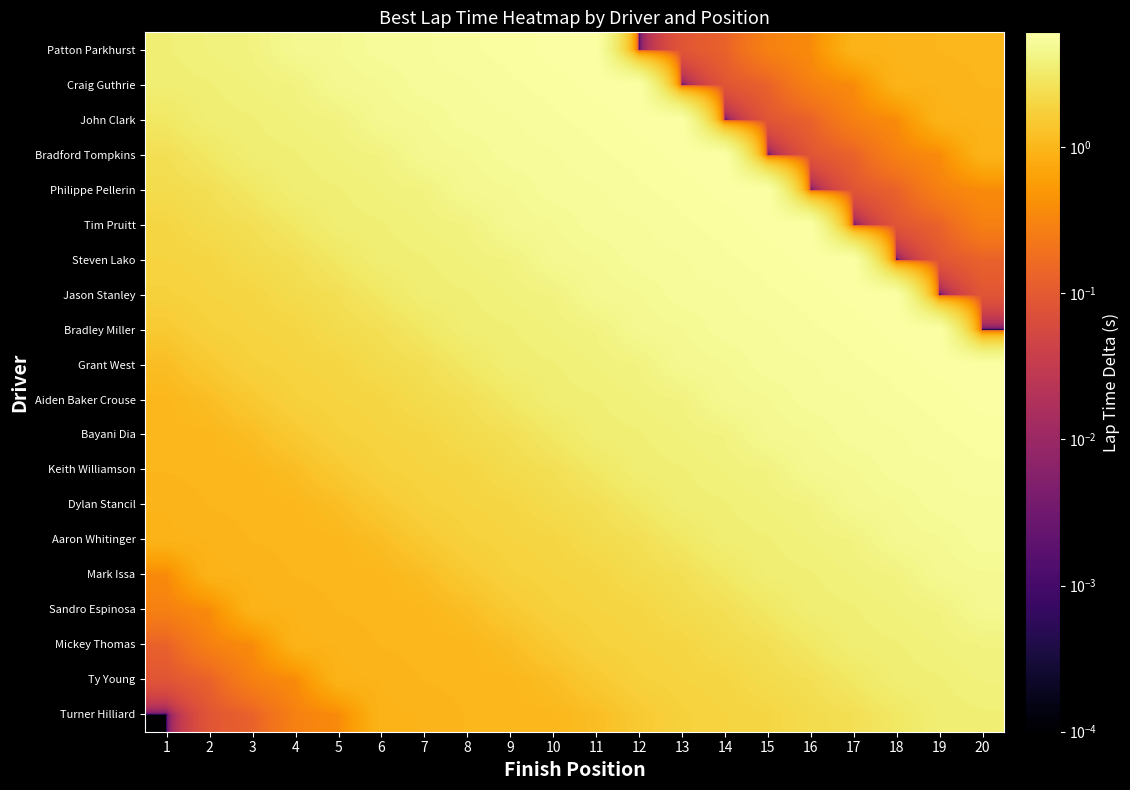

Reading left to right, what are all the values shown in this chart?

Turner Hilliard: 1=0.0	2=0.1	3=0.1	4=0.3	5=0.4	6=0.9	7=1.0	8=1.0	9=1.0	10=1.0	11=1.2	12=1.5	13=1.8	14=1.9	15=2.0	16=2.3	17=2.5	18=3.0	19=3.5	20=3.6
Ty Young: 1=0.1	2=0.1	3=0.3	4=0.4	5=0.9	6=1.0	7=1.0	8=1.0	9=1.0	10=1.2	11=1.5	12=1.8	13=1.9	14=2.0	15=2.3	16=2.5	17=3.0	18=3.5	19=3.6	20=3.8
Mickey Thomas: 1=0.1	2=0.3	3=0.4	4=0.9	5=1.0	6=1.0	7=1.0	8=1.0	9=1.2	10=1.5	11=1.8	12=1.9	13=2.0	14=2.3	15=2.5	16=3.0	17=3.5	18=3.6	19=3.8	20=4.0
Sandro Espinosa: 1=0.3	2=0.4	3=0.9	4=1.0	5=1.0	6=1.0	7=1.0	8=1.2	9=1.5	10=1.8	11=1.9	12=2.0	13=2.3	14=2.5	15=3.0	16=3.5	17=3.6	18=3.8	19=4.0	20=4.8
Mark Issa: 1=0.4	2=0.9	3=1.0	4=1.0	5=1.0	6=1.0	7=1.2	8=1.5	9=1.8	10=1.9	11=2.0	12=2.3	13=2.5	14=3.0	15=3.5	16=3.6	17=3.8	18=4.0	19=4.8	20=4.9
Aaron Whitinger: 1=0.9	2=1.0	3=1.0	4=1.0	5=1.0	6=1.2	7=1.5	8=1.8	9=1.9	10=2.0	11=2.3	12=2.5	13=3.0	14=3.5	15=3.6	16=3.8	17=4.0	18=4.8	19=4.9	20=5.3
Dylan Stancil: 1=1.0	2=1.0	3=1.0	4=1.0	5=1.2	6=1.5	7=1.8	8=1.9	9=2.0	10=2.3	11=2.5	12=3.0	13=3.5	14=3.6	15=3.8	16=4.0	17=4.8	18=4.9	19=5.3	20=5.3
Keith Williamson: 1=1.0	2=1.0	3=1.0	4=1.2	5=1.5	6=1.8	7=1.9	8=2.0	9=2.3	10=2.5	11=3.0	12=3.5	13=3.6	14=3.8	15=4.0	16=4.8	17=4.9	18=5.3	19=5.3	20=5.6
Bayani Dia: 1=1.0	2=1.0	3=1.2	4=1.5	5=1.8	6=1.9	7=2.0	8=2.3	9=2.5	10=3.0	11=3.5	12=3.6	13=3.8	14=4.0	15=4.8	16=4.9	17=5.3	18=5.3	19=5.6	20=5.7
Aiden Baker Crouse: 1=1.0	2=1.2	3=1.5	4=1.8	5=1.9	6=2.0	7=2.3	8=2.5	9=3.0	10=3.5	11=3.6	12=3.8	13=4.0	14=4.8	15=4.9	16=5.3	17=5.3	18=5.6	19=5.7	20=5.9
Grant West: 1=1.2	2=1.5	3=1.8	4=1.9	5=2.0	6=2.3	7=2.5	8=3.0	9=3.5	10=3.6	11=3.8	12=4.0	13=4.8	14=4.9	15=5.3	16=5.3	17=5.6	18=5.7	19=5.9	20=6.1
Bradley Miller: 1=1.5	2=1.8	3=1.9	4=2.0	5=2.3	6=2.5	7=3.0	8=3.5	9=3.6	10=3.8	11=4.0	12=4.8	13=4.9	14=5.3	15=5.3	16=5.6	17=5.7	18=5.9	19=6.1	20=0.0
Jason Stanley: 1=1.8	2=1.9	3=2.0	4=2.3	5=2.5	6=3.0	7=3.5	8=3.6	9=3.8	10=4.0	11=4.8	12=4.9	13=5.3	14=5.3	15=5.6	16=5.7	17=5.9	18=6.1	19=0.0	20=0.1
Steven Lako: 1=1.9	2=2.0	3=2.3	4=2.5	5=3.0	6=3.5	7=3.6	8=3.8	9=4.0	10=4.8	11=4.9	12=5.3	13=5.3	14=5.6	15=5.7	16=5.9	17=6.1	18=0.0	19=0.1	20=0.1
Tim Pruitt: 1=2.0	2=2.3	3=2.5	4=3.0	5=3.5	6=3.6	7=3.8	8=4.0	9=4.8	10=4.9	11=5.3	12=5.3	13=5.6	14=5.7	15=5.9	16=6.1	17=0.0	18=0.1	19=0.1	20=0.3
Philippe Pellerin: 1=2.3	2=2.5	3=3.0	4=3.5	5=3.6	6=3.8	7=4.0	8=4.8	9=4.9	10=5.3	11=5.3	12=5.6	13=5.7	14=5.9	15=6.1	16=0.0	17=0.1	18=0.1	19=0.3	20=0.4
Bradford Tompkins: 1=2.5	2=3.0	3=3.5	4=3.6	5=3.8	6=4.0	7=4.8	8=4.9	9=5.3	10=5.3	11=5.6	12=5.7	13=5.9	14=6.1	15=0.0	16=0.1	17=0.1	18=0.3	19=0.4	20=0.9
John Clark: 1=3.0	2=3.5	3=3.6	4=3.8	5=4.0	6=4.8	7=4.9	8=5.3	9=5.3	10=5.6	11=5.7	12=5.9	13=6.1	14=0.0	15=0.1	16=0.1	17=0.3	18=0.4	19=0.9	20=1.0
Craig Guthrie: 1=3.5	2=3.6	3=3.8	4=4.0	5=4.8	6=4.9	7=5.3	8=5.3	9=5.6	10=5.7	11=5.9	12=6.1	13=0.0	14=0.1	15=0.1	16=0.3	17=0.4	18=0.9	19=1.0	20=1.0
Patton Parkhurst: 1=3.6	2=3.8	3=4.0	4=4.8	5=4.9	6=5.3	7=5.3	8=5.6	9=5.7	10=5.9	11=6.1	12=0.0	13=0.1	14=0.1	15=0.3	16=0.4	17=0.9	18=1.0	19=1.0	20=1.0